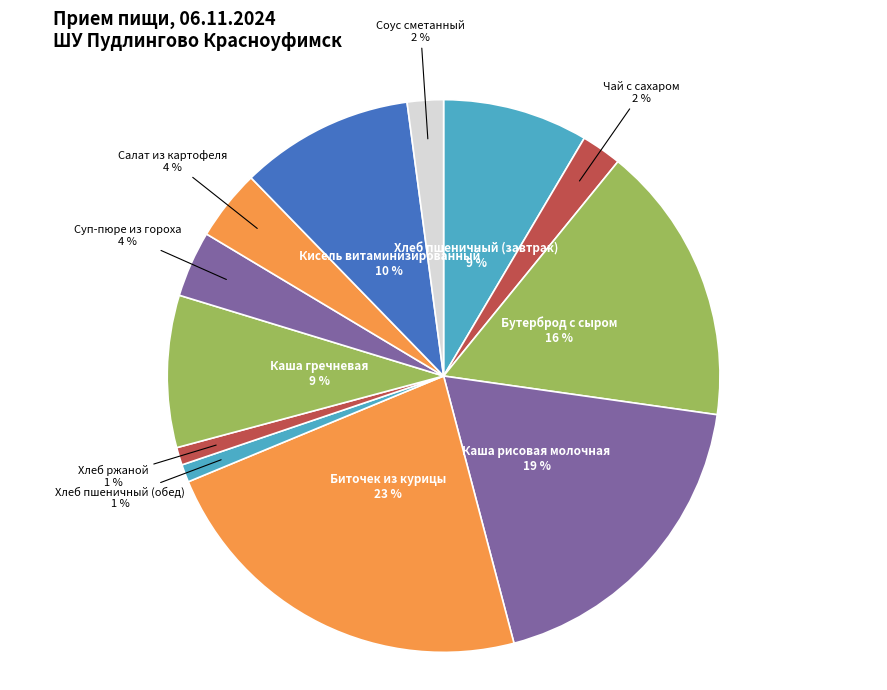

To the nearest percent, what percentage of the pie is Кисель витаминизированный?

10%